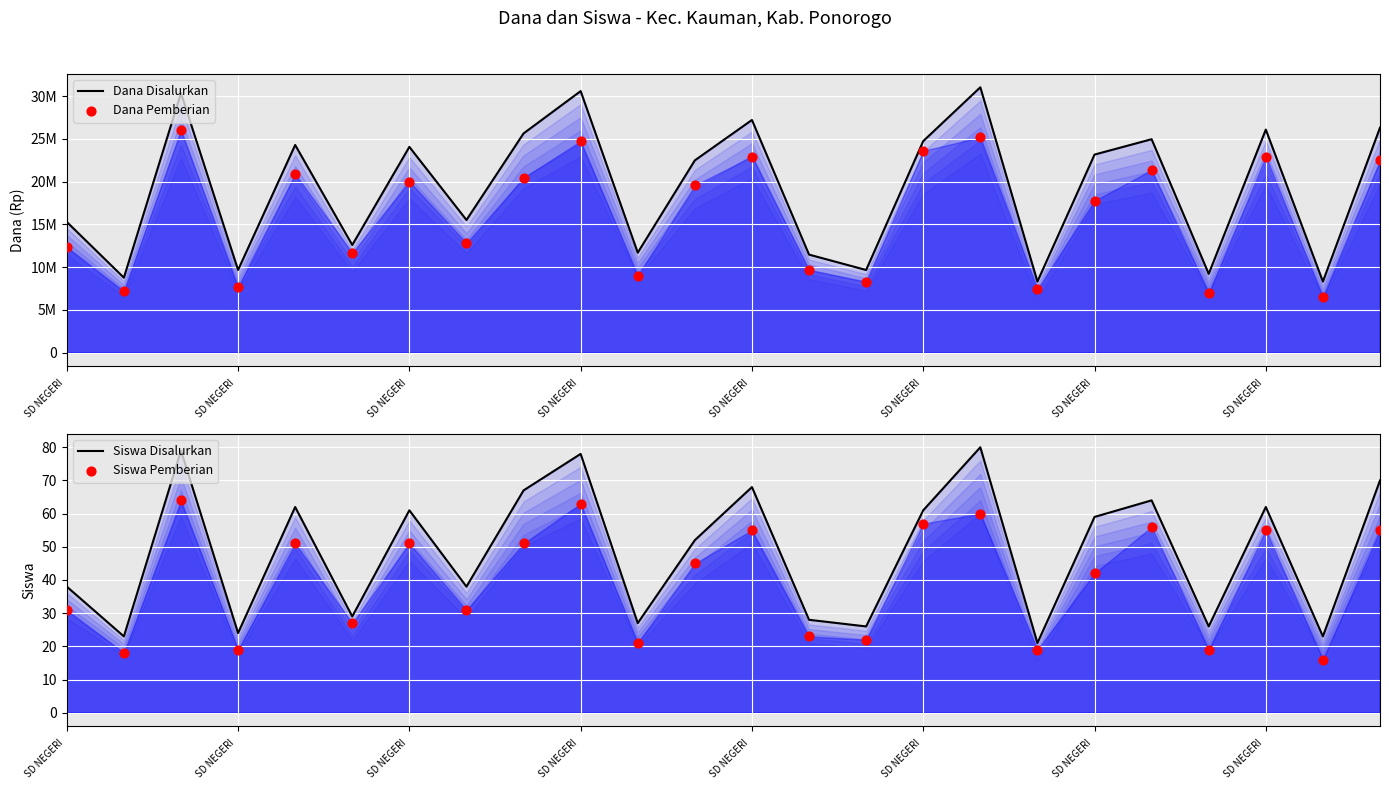

Which series has the largest total across all categories?

Dana Disalurkan